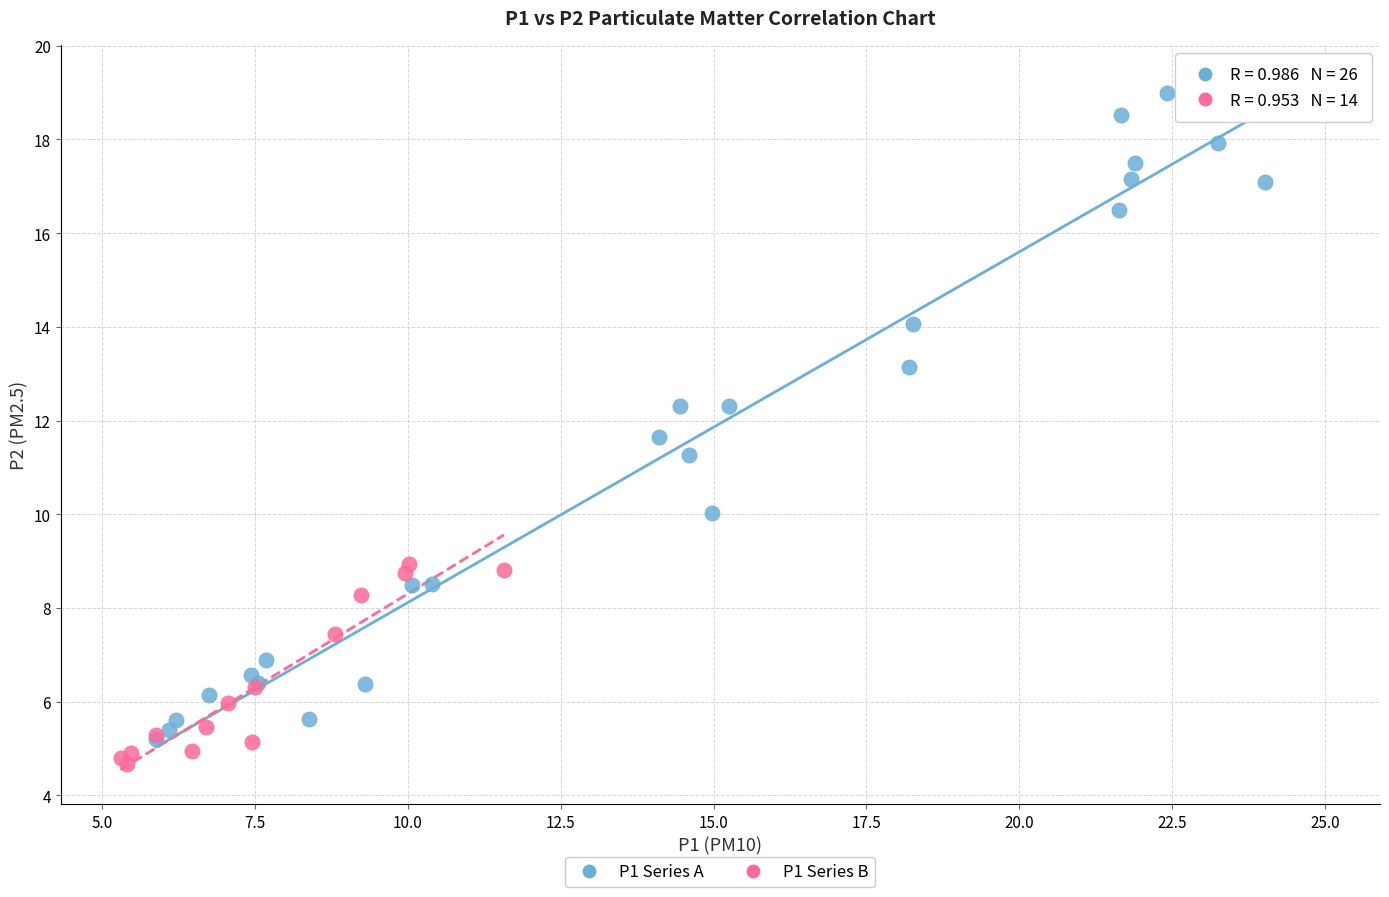

Which series contains the highest Y value?

P1 Series A